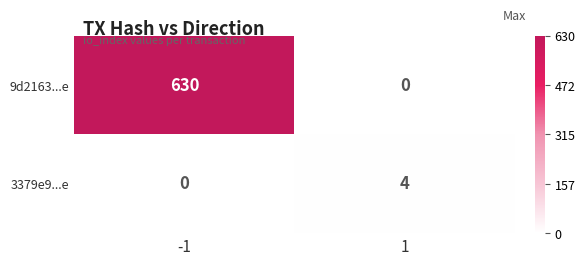

Rank the categories by 9d2163...e value from highest to lowest.

-1, 1